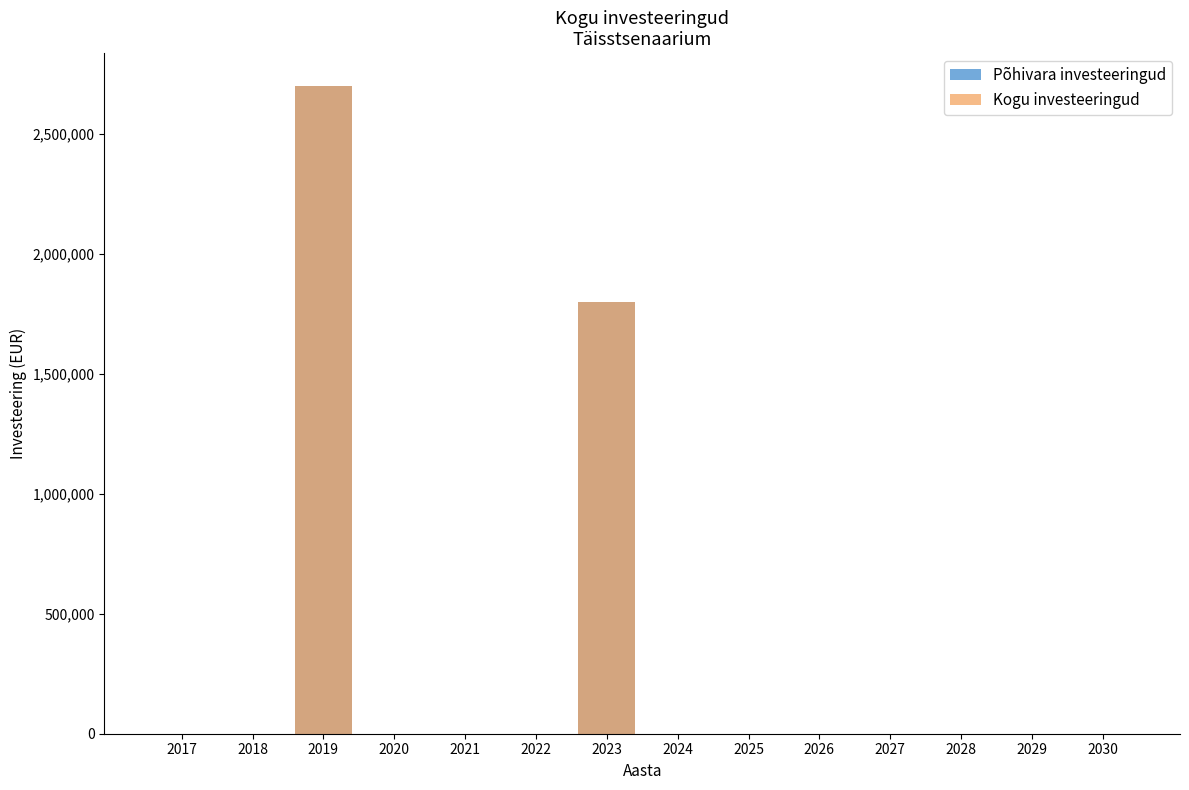

List the series in order of their peak value, lowest first.

Põhivara investeeringud, Kogu investeeringud